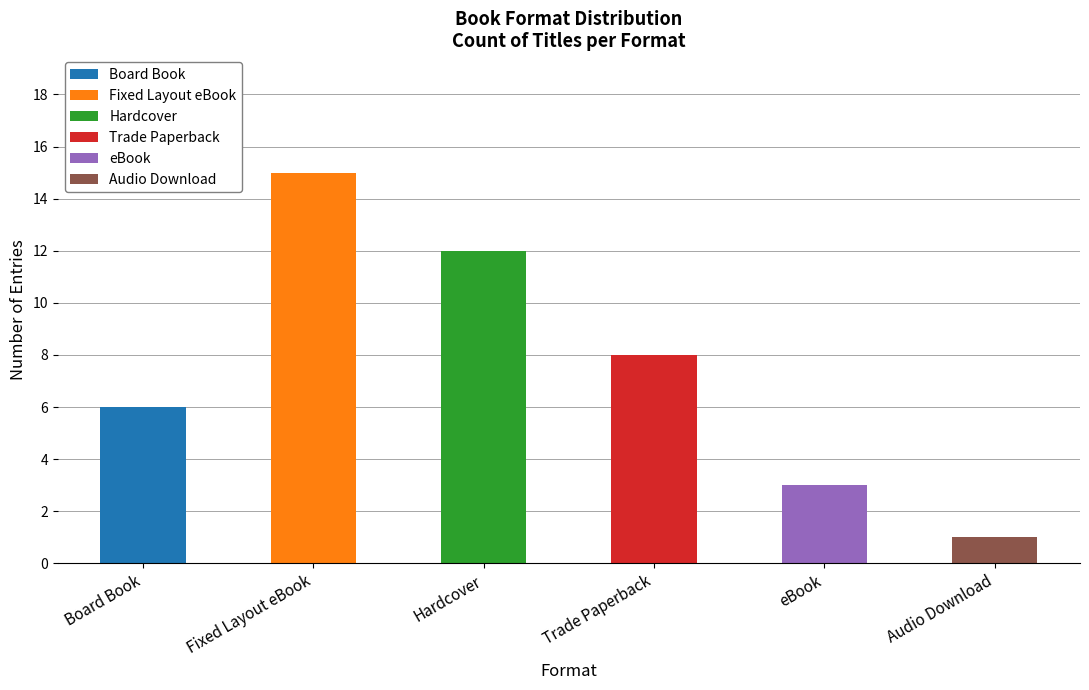

What is the total value across all series at Hardcover?

12